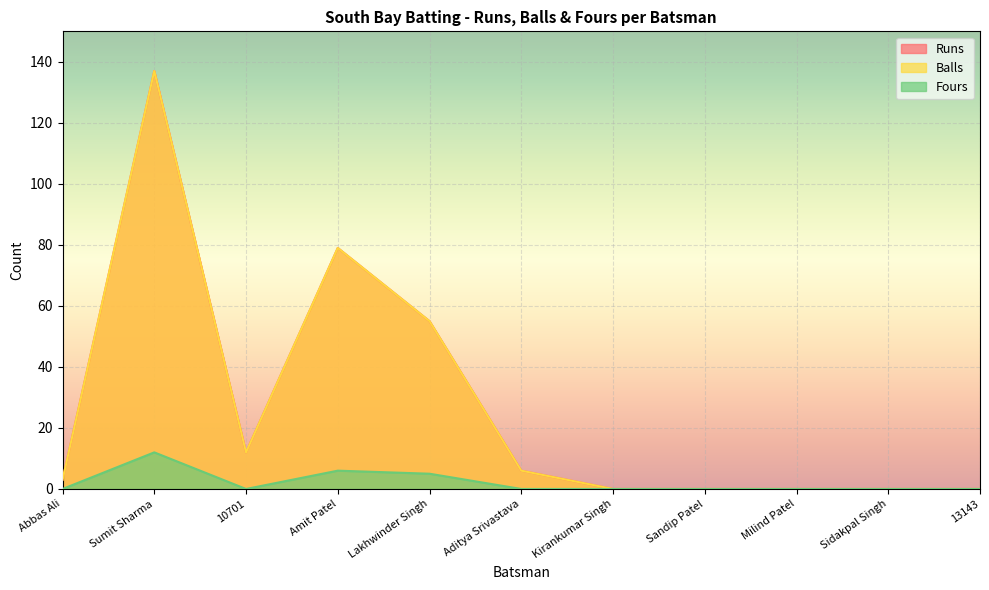

Reading left to right, extract all data points from this chart.

Runs: Abbas Ali=3	Sumit Sharma=137	10701=12	Amit Patel=79	Lakhwinder Singh=55	Aditya Srivastava=6	Kirankumar Singh=0	Sandip Patel=0	Milind Patel=0	Sidakpal Singh=0	13143=0
Balls: Abbas Ali=3	Sumit Sharma=137	10701=12	Amit Patel=79	Lakhwinder Singh=55	Aditya Srivastava=6	Kirankumar Singh=0	Sandip Patel=0	Milind Patel=0	Sidakpal Singh=0	13143=0
Fours: Abbas Ali=0	Sumit Sharma=12	10701=0	Amit Patel=6	Lakhwinder Singh=5	Aditya Srivastava=0	Kirankumar Singh=0	Sandip Patel=0	Milind Patel=0	Sidakpal Singh=0	13143=0